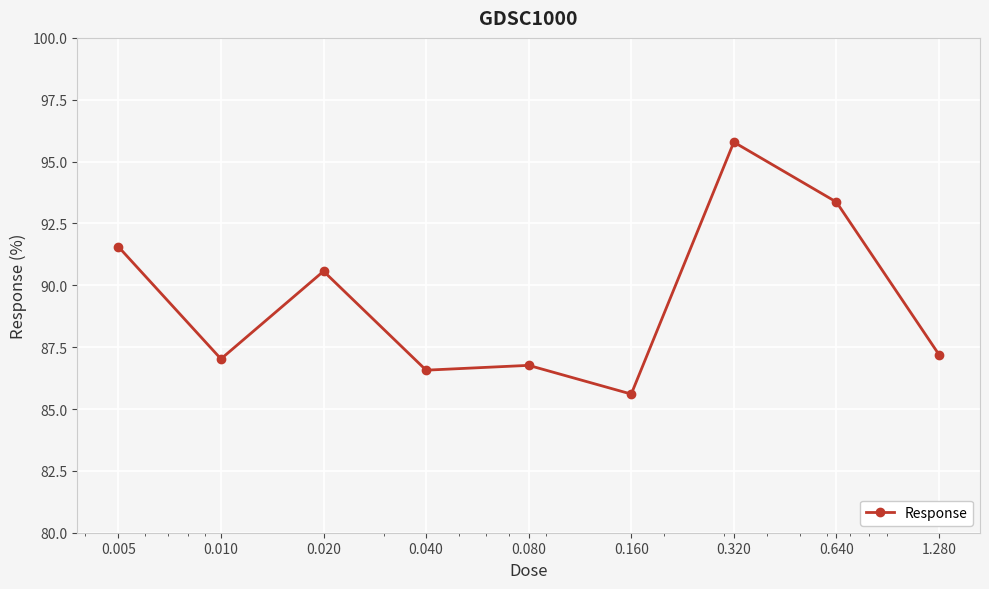

What is the value of the 2nd point from the left?

87.0